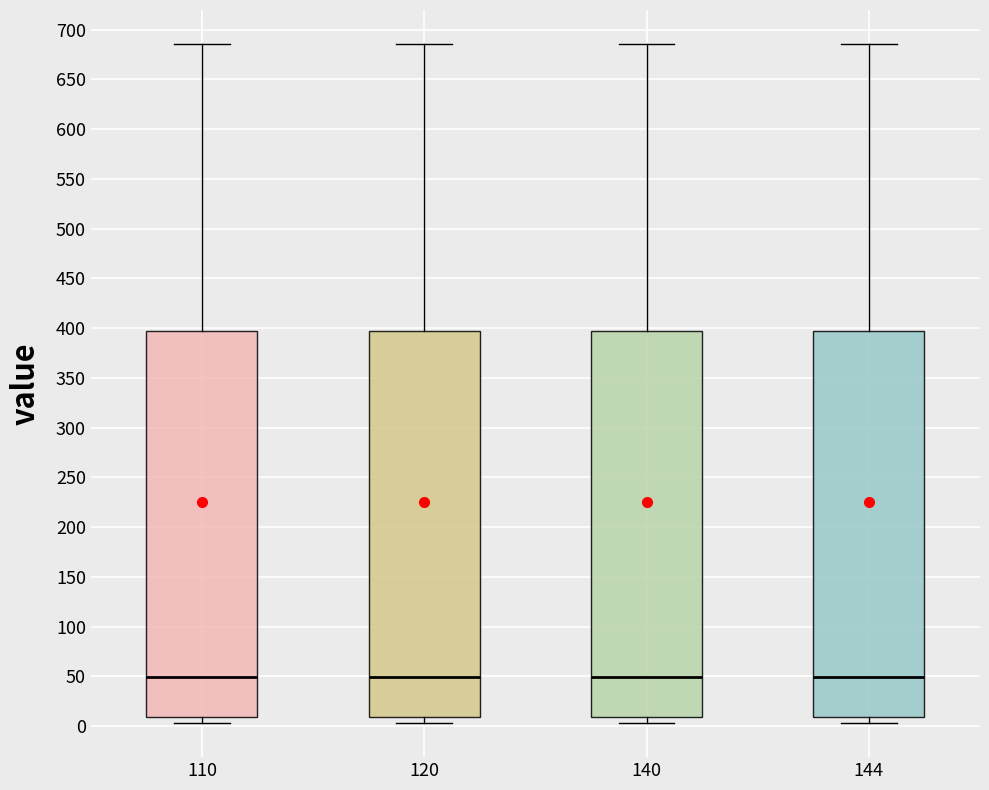

Reading left to right, transcribe this box plot: for each box, give where its median line is, the range the box spans, and where its two whiskers end, as read against the y-axis. The values are not printed on the chart, so give them approximately, as read against the axis.

110: median 50, box 10 to 400, whiskers 5 to 685
120: median 50, box 10 to 400, whiskers 5 to 685
140: median 50, box 10 to 400, whiskers 5 to 685
144: median 50, box 10 to 400, whiskers 5 to 685